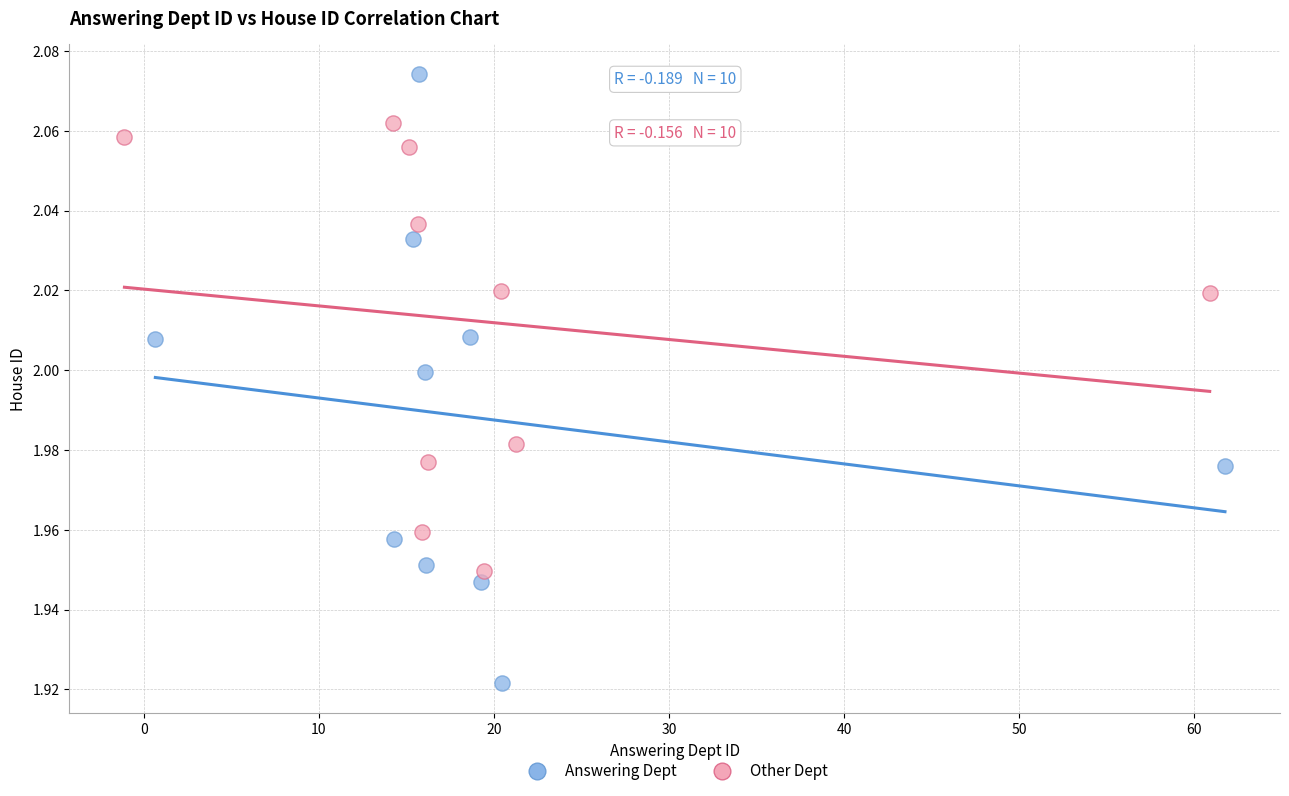

Which series has the largest Y range (max minus min)?

Answering Dept